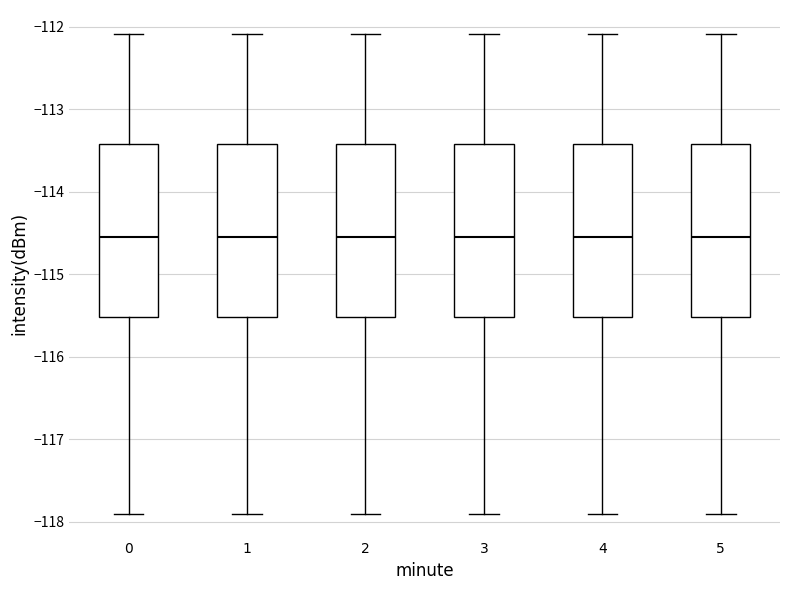

Where is the lower edge of the box at x = 0 on the y-axis? The values are not printed on the chart, so give them approximately, as read against the axis.

-115.5